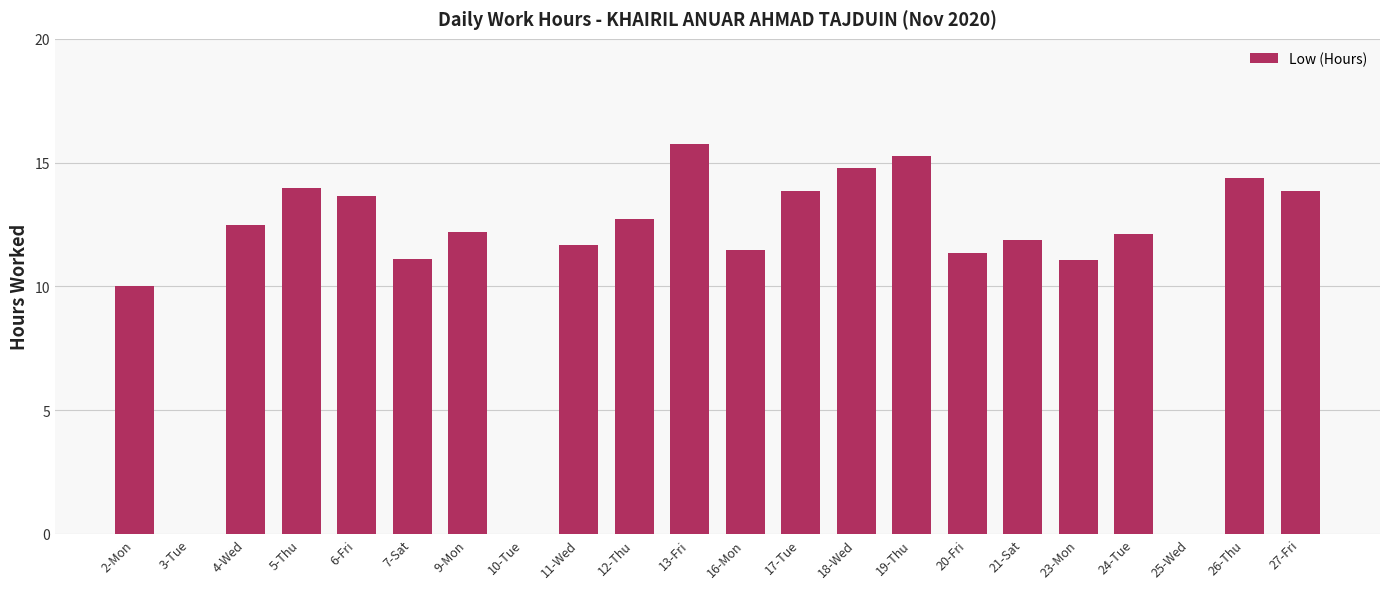

At which category does the chart reach its peak across all series?

13-Fri